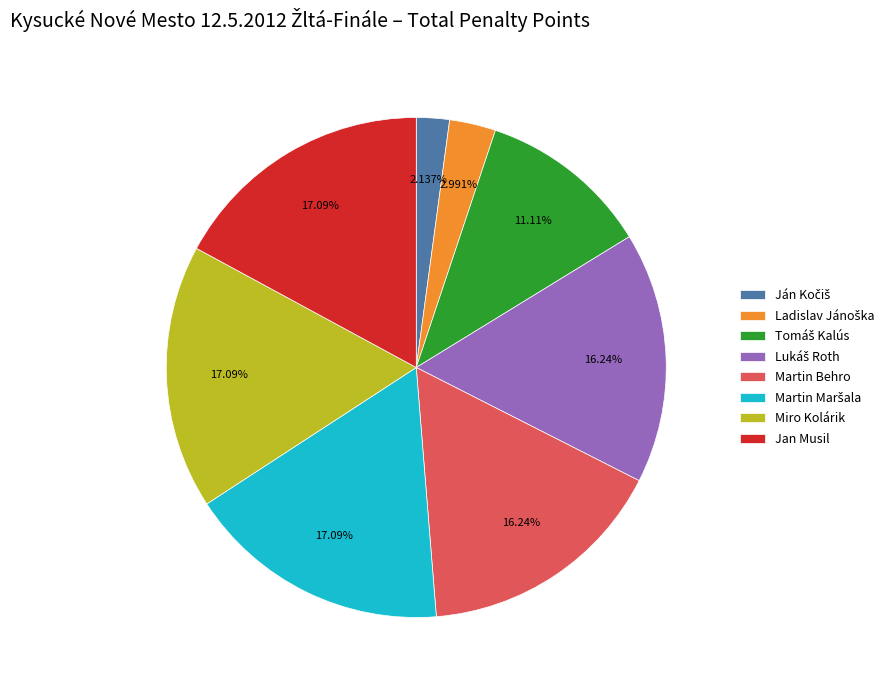

Does any single category account for the majority?

No